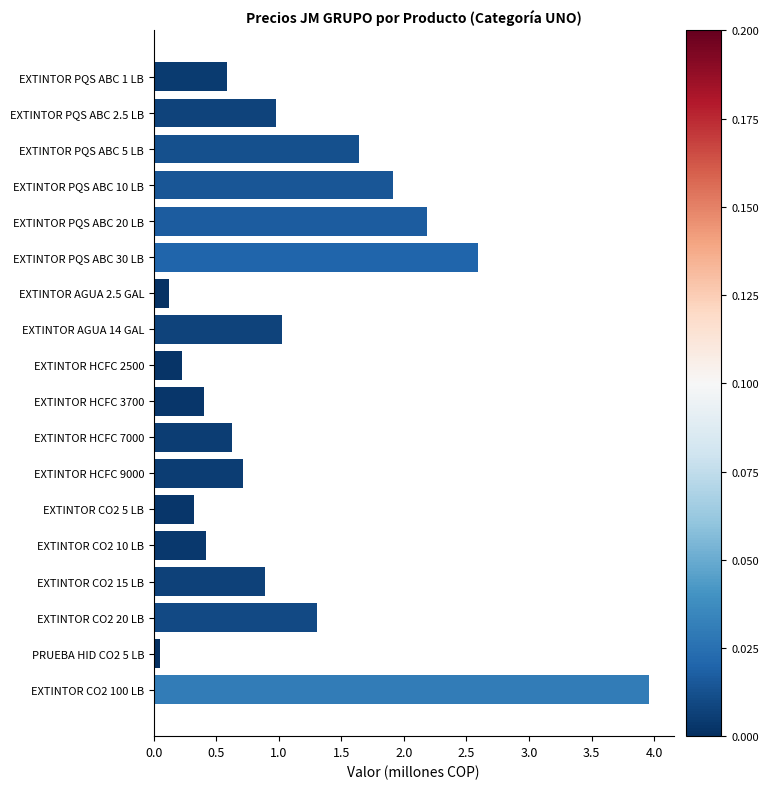

Between EXTINTOR CO2 100 LB and EXTINTOR PQS ABC 1 LB, which is larger?

EXTINTOR CO2 100 LB